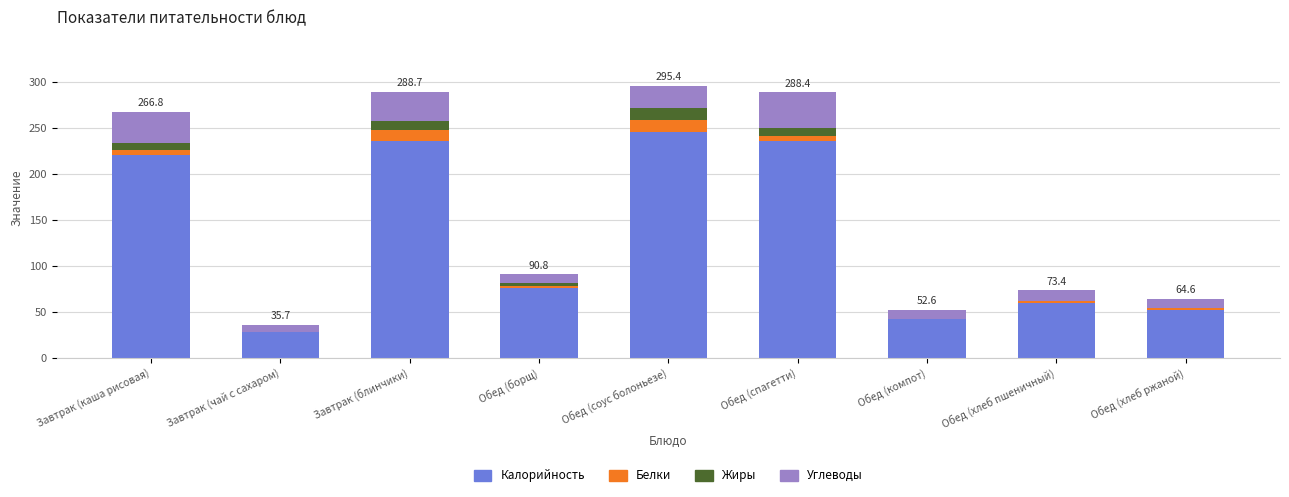

What is the highest value of the Калорийность series?

245.6